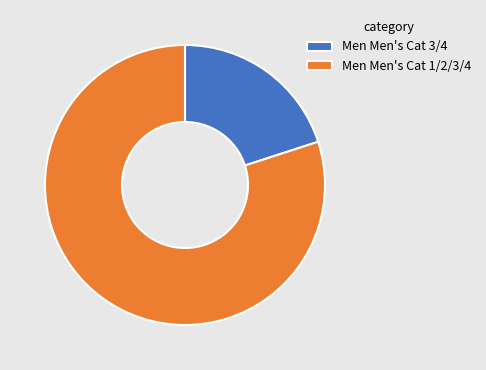

Is there a majority slice in this chart?

Yes